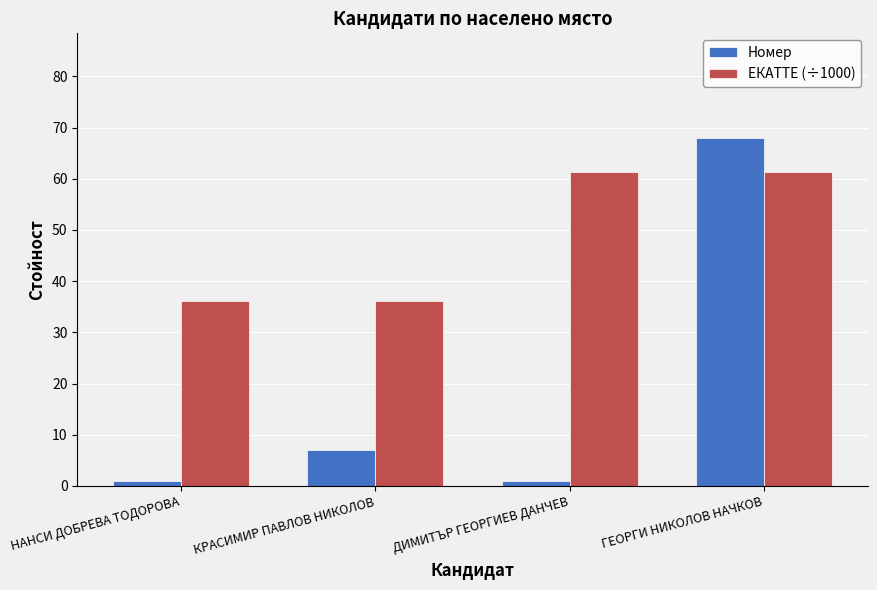

Where is Номер nearest to the value 34?

КРАСИМИР ПАВЛОВ НИКОЛОВ